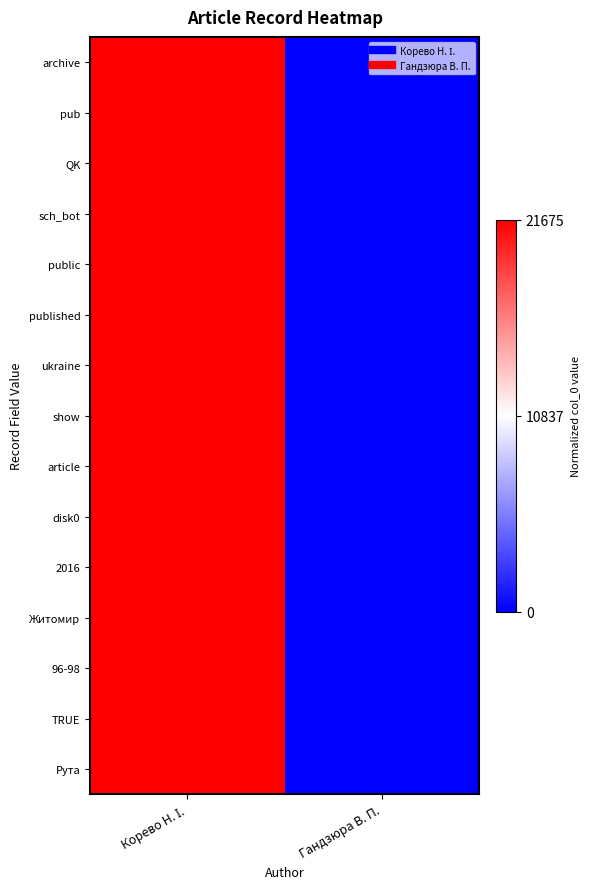

What is the total value across all series at Корево Н. І.?

15